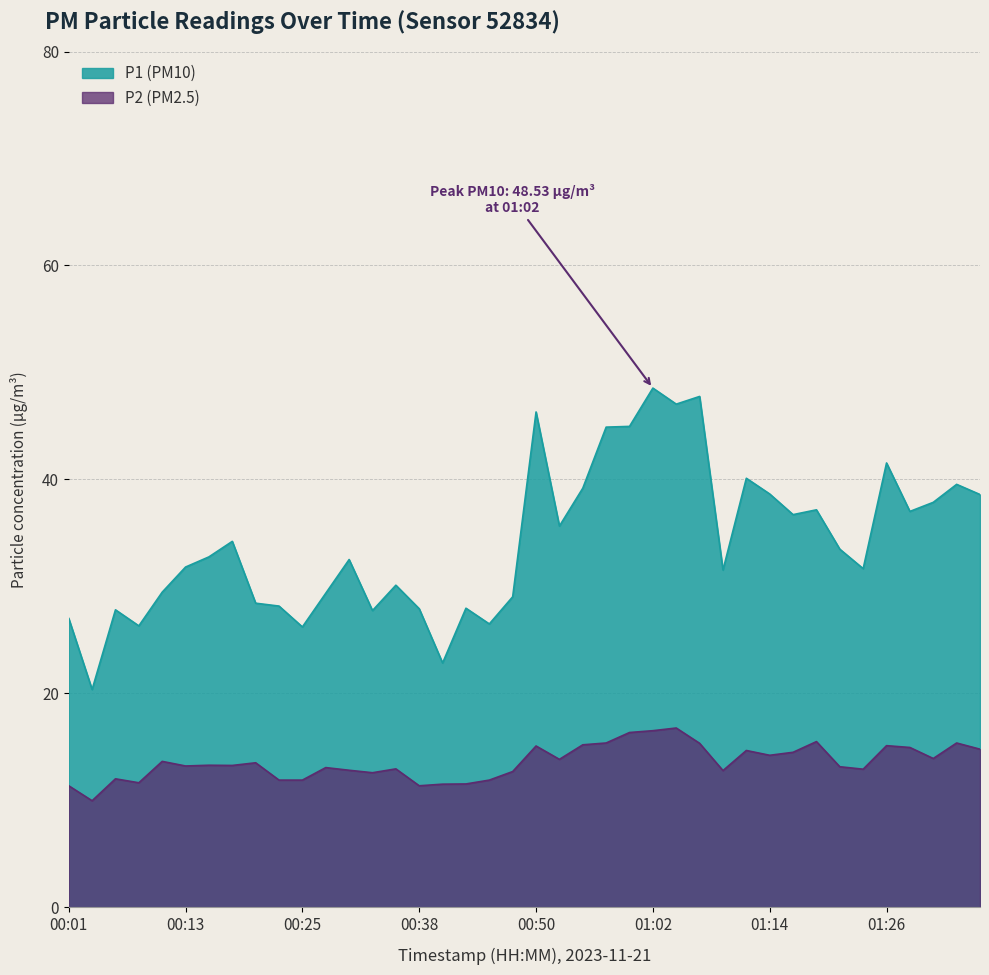

How many lines are shown in the chart?

2